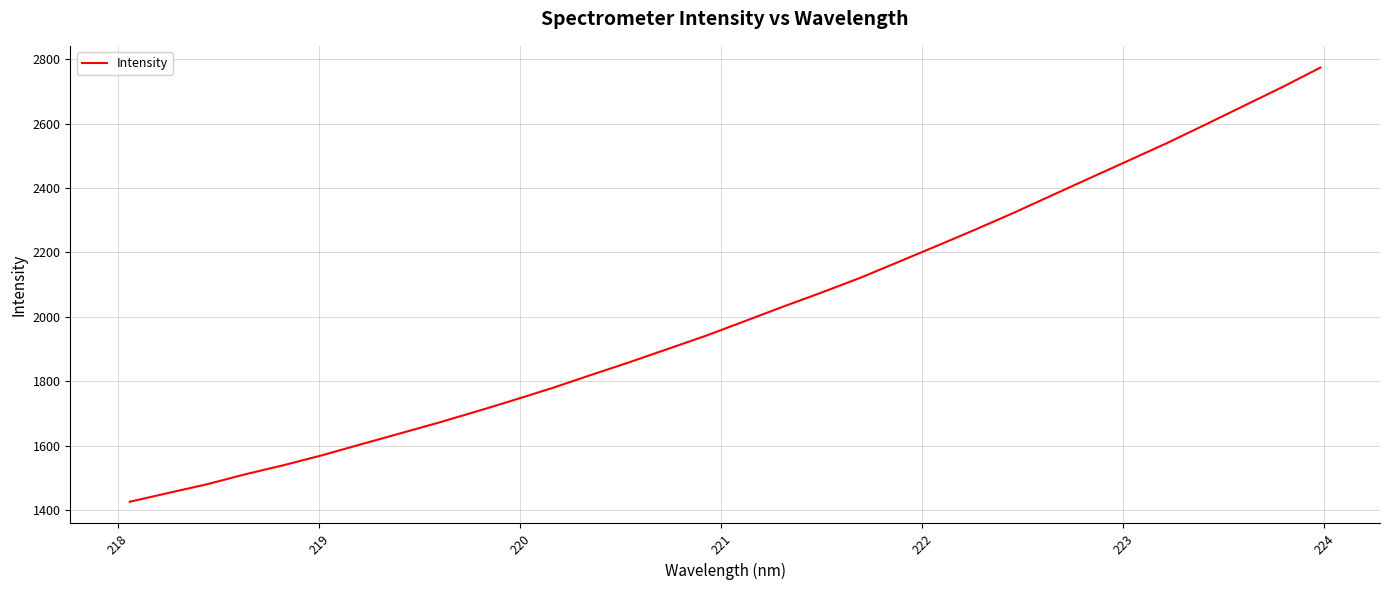

What is the maximum value shown in the chart?

2774.3